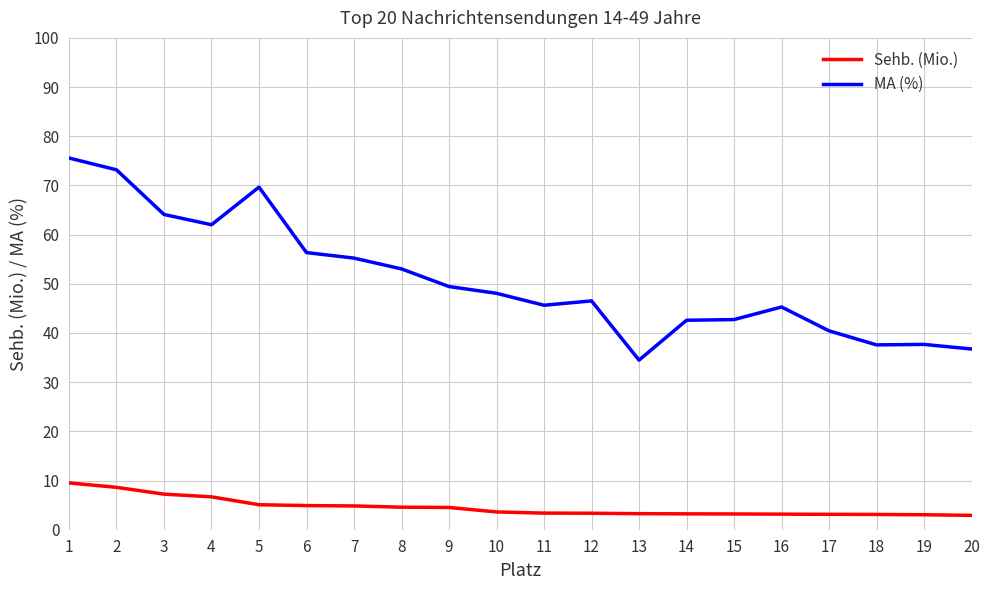

Which series has the largest range (max minus min)?

MA (%)